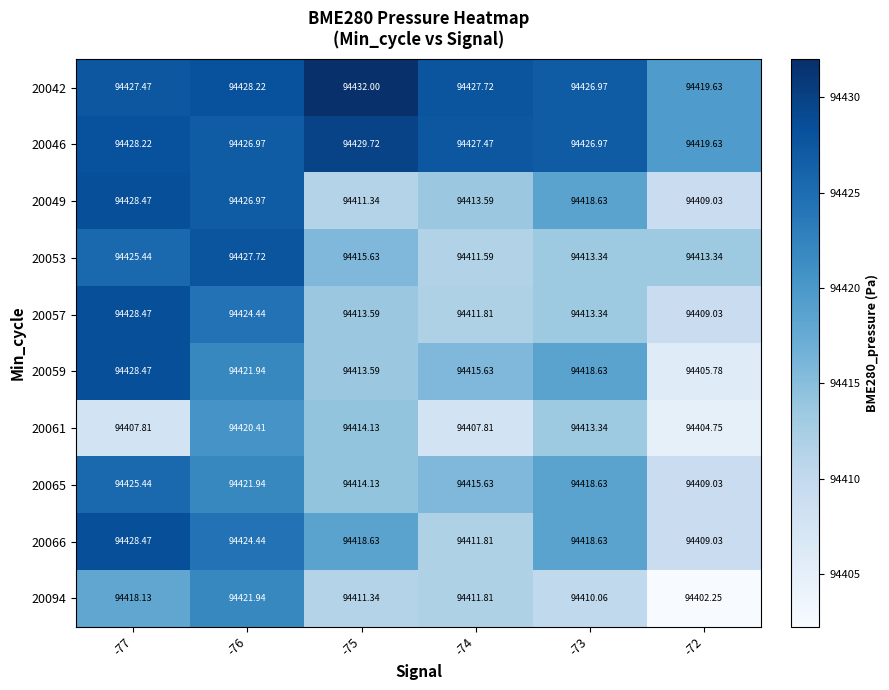

What is the total value across all series at -73?

944178.5